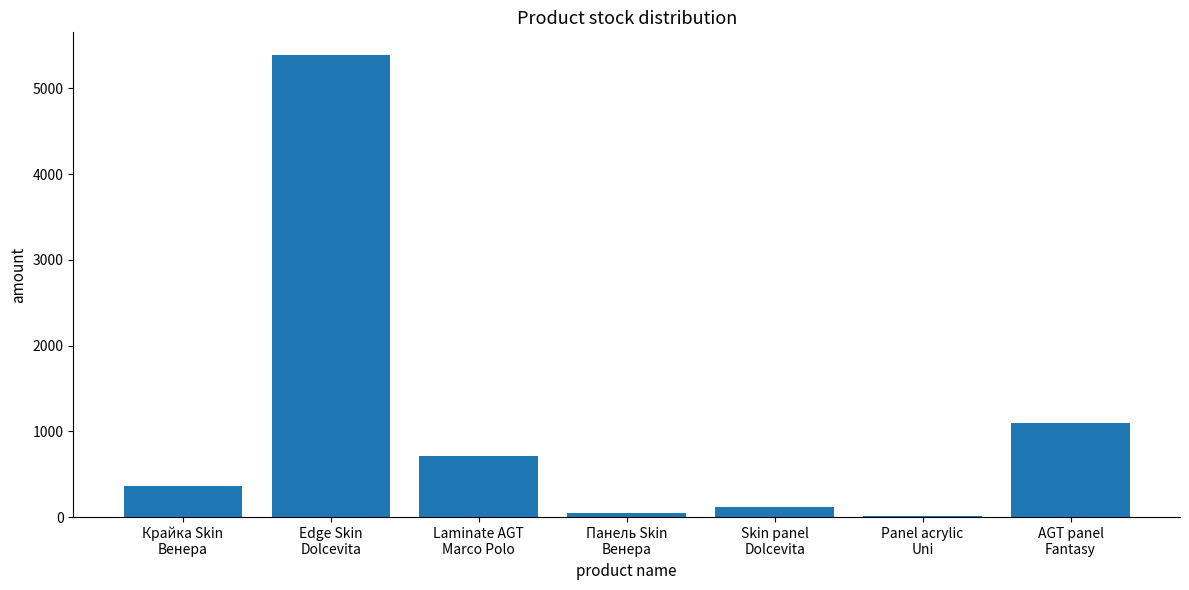

How many series are shown in this chart?

1